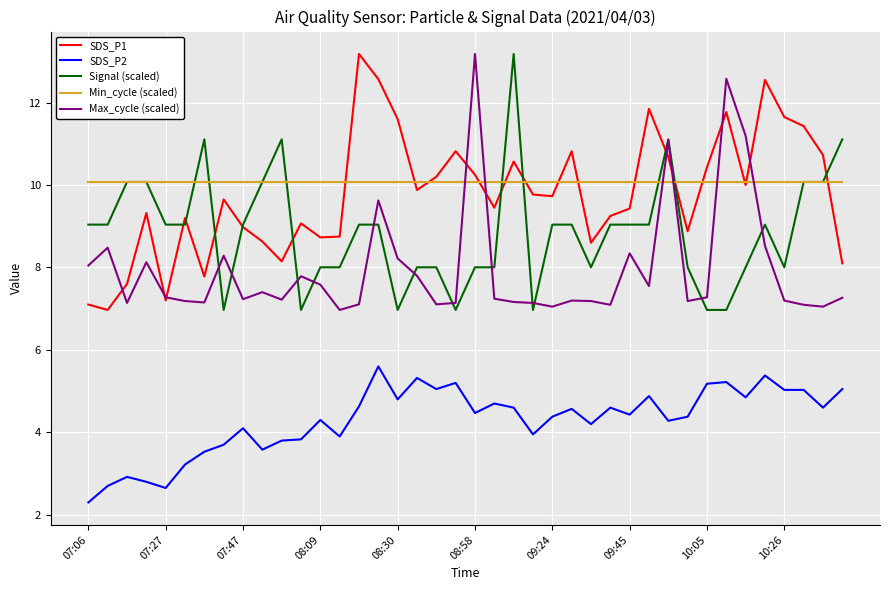

What is the maximum value for Signal (scaled)?

13.2